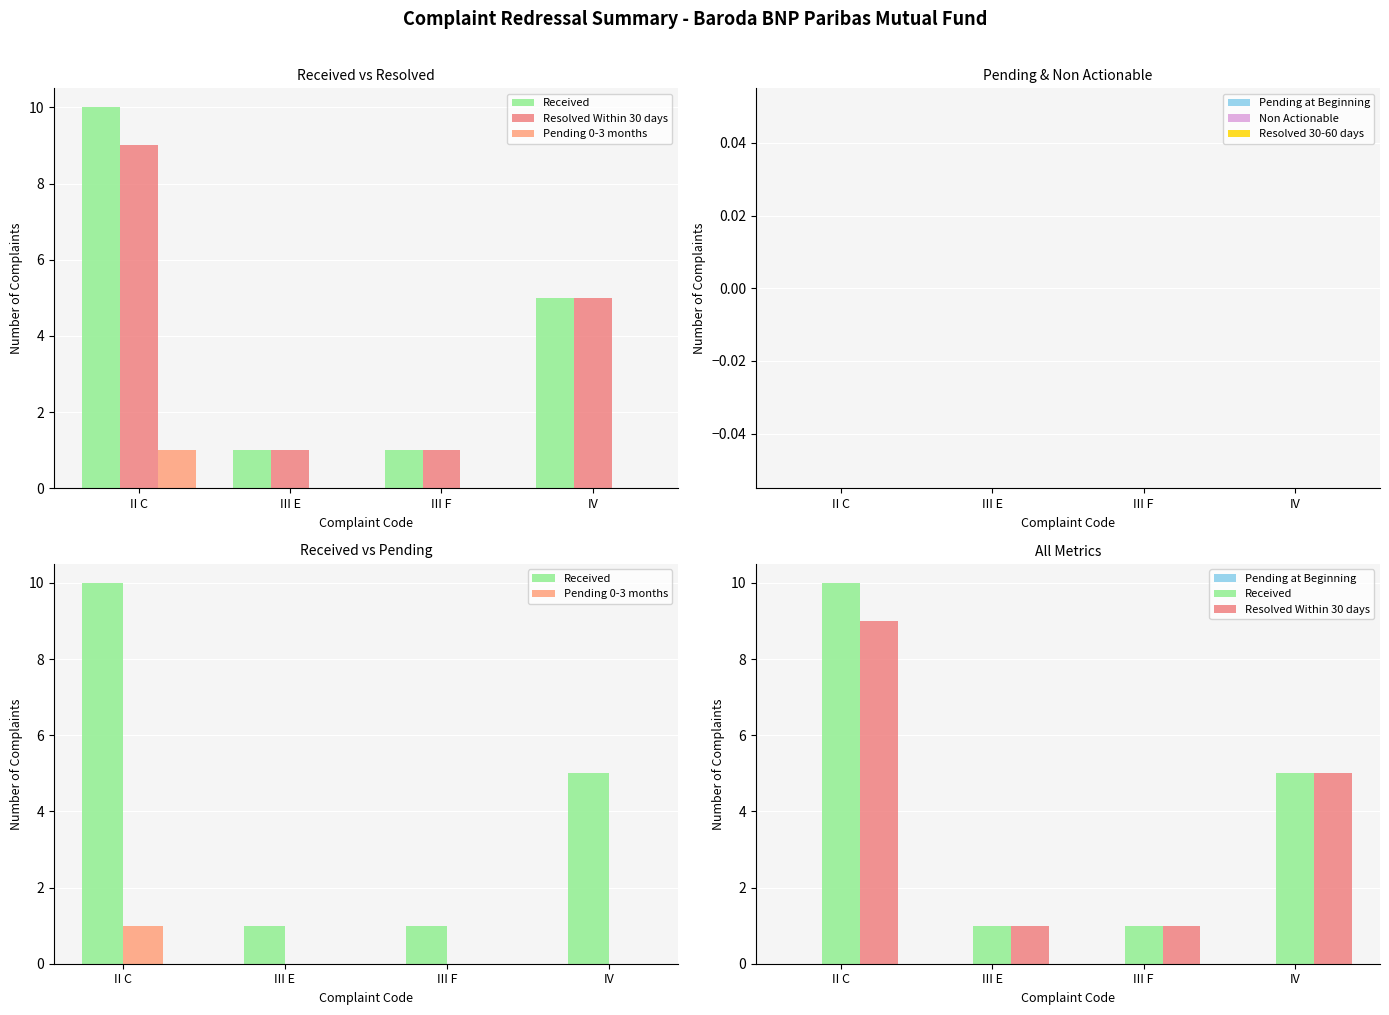

How many series are shown in this chart?

6